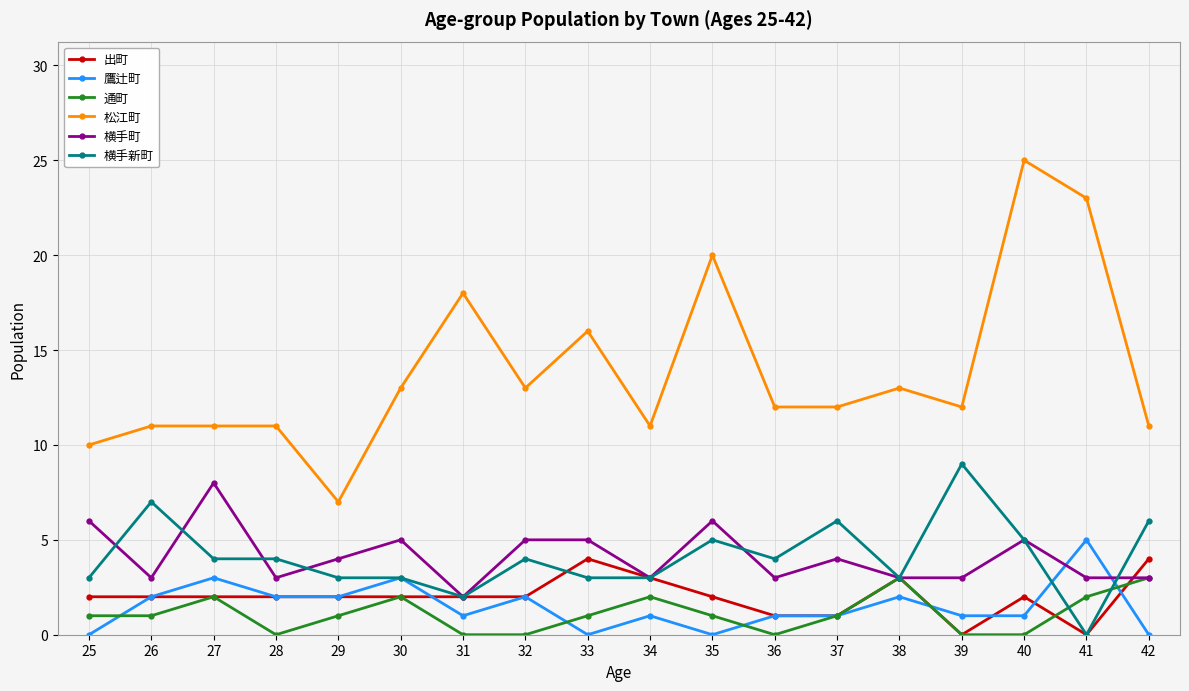

Which series has the largest total across all categories?

松江町